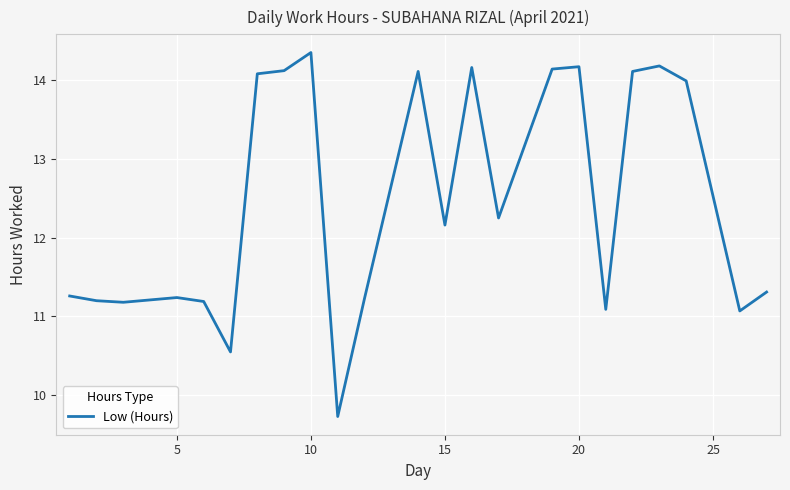

What is the minimum value shown in the chart?

9.7